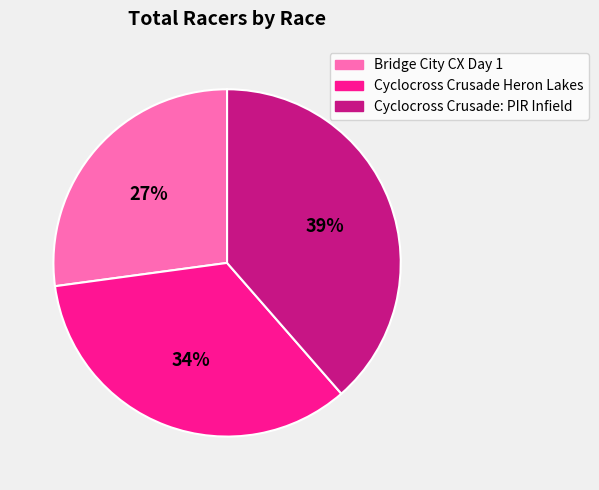

Does any single category account for the majority?

No